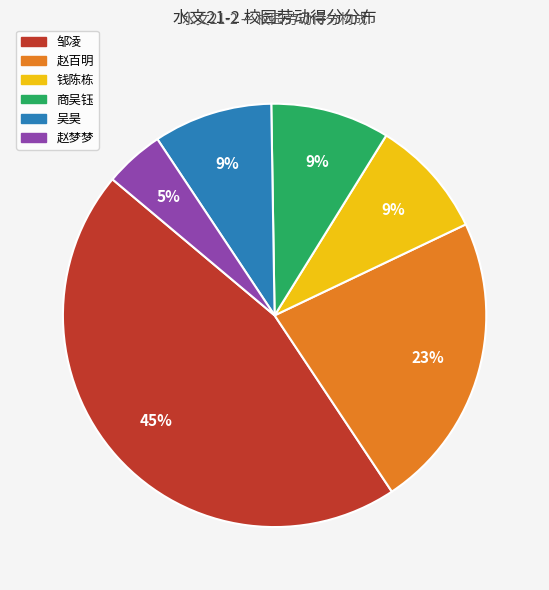

To the nearest percent, what is the average slice percentage?

17%